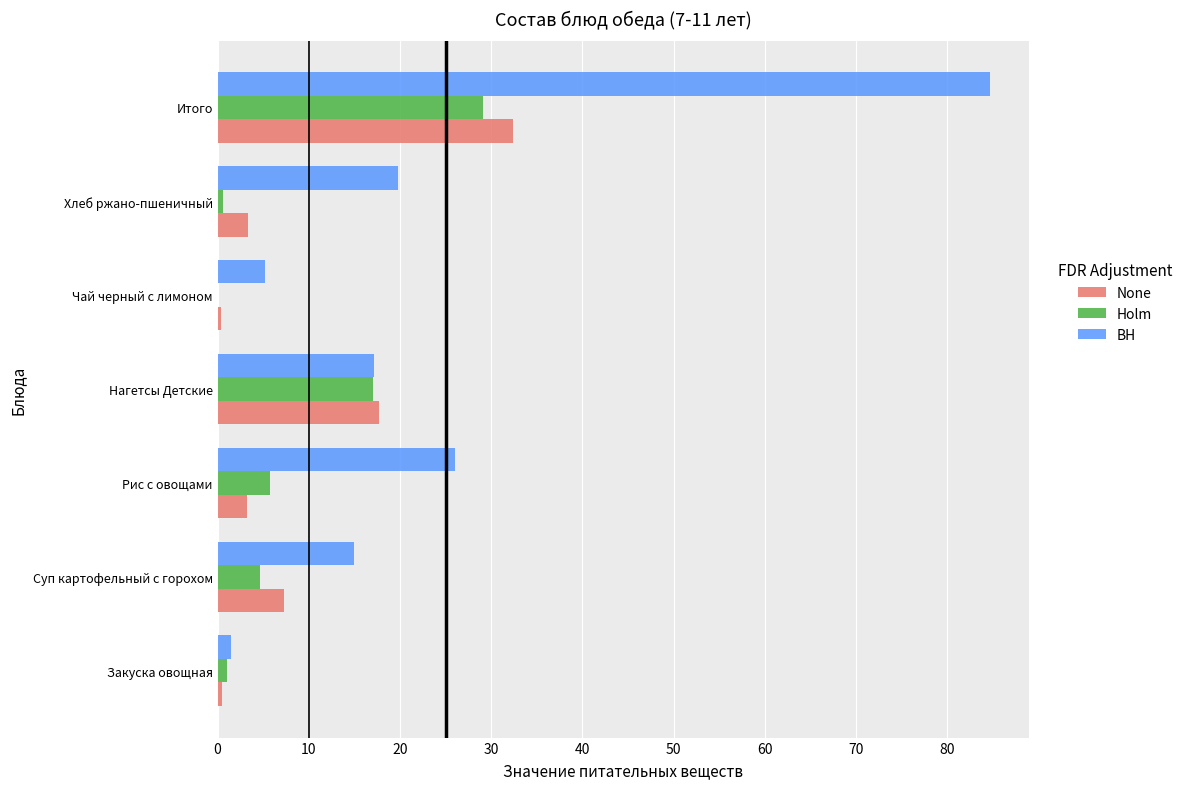

Which label corresponds to the largest value in the chart?

Итого